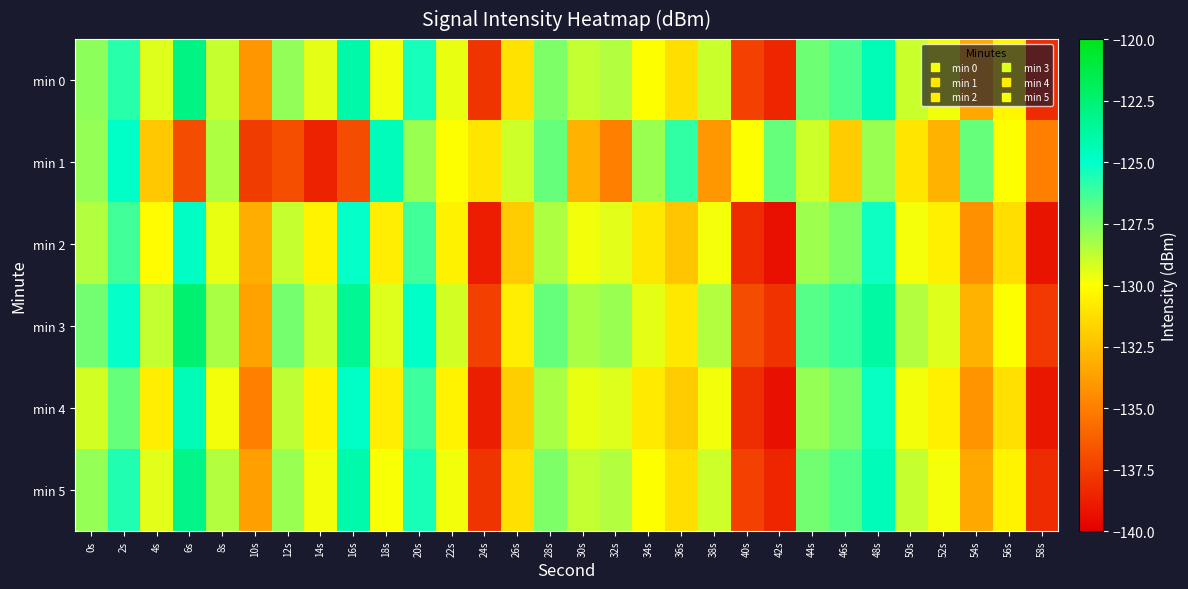

Between 26s and 32s, which series saw the biggest shift?

min 1